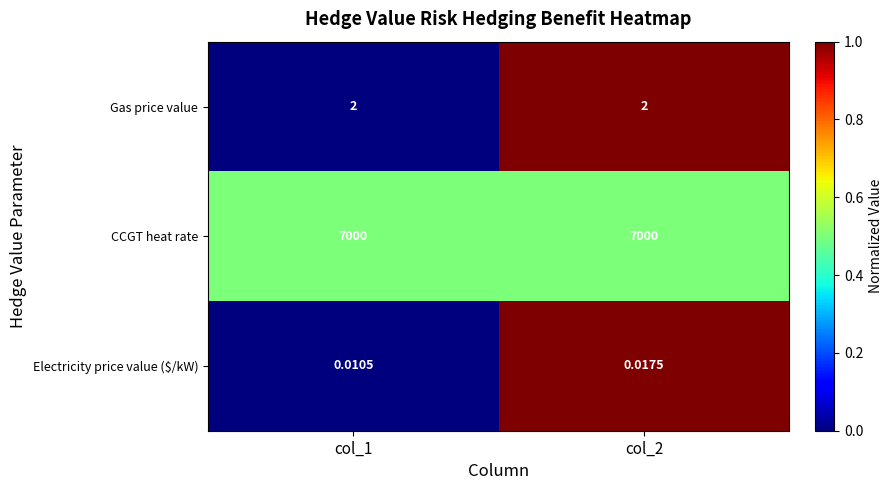

Which series has the largest total across all categories?

CCGT heat rate